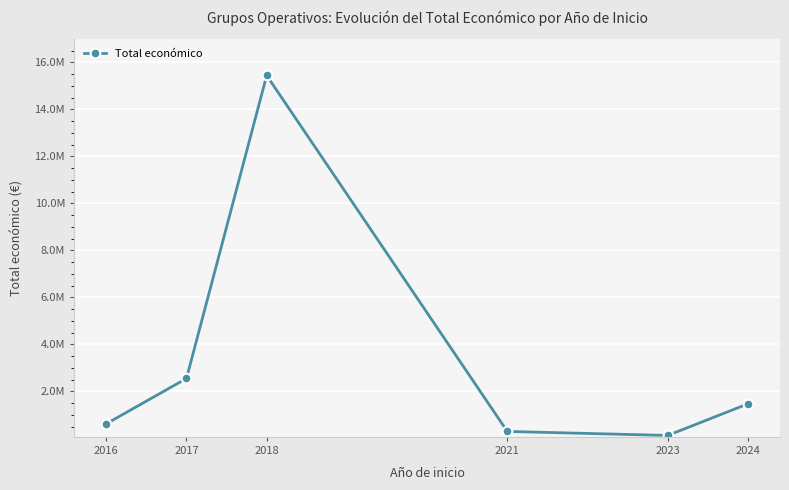

Reading right to left, transcribe all the data shown in this chart.

1466114	120000	291200	15444839	2546283	616577